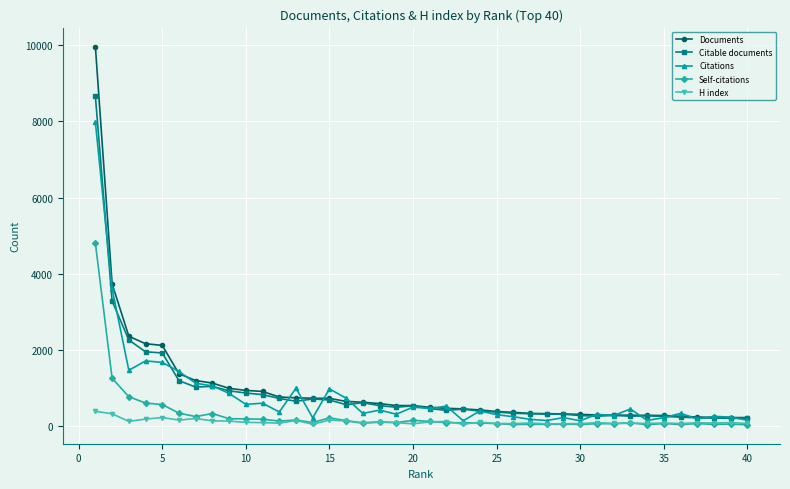

True or false: H index has more than 2 points higher than both neighbors.

True